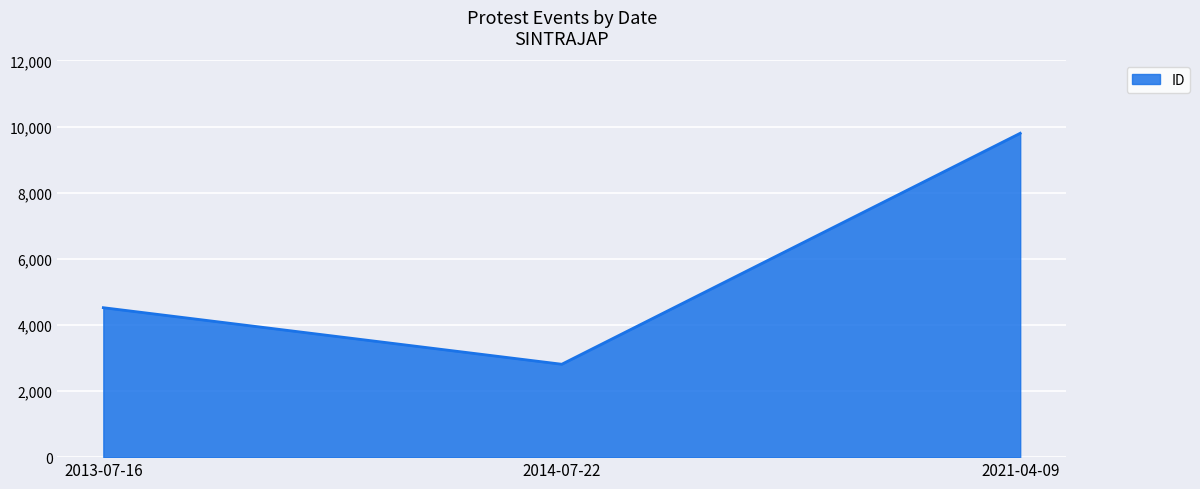

At which label is the value closest to 6303?

2013-07-16